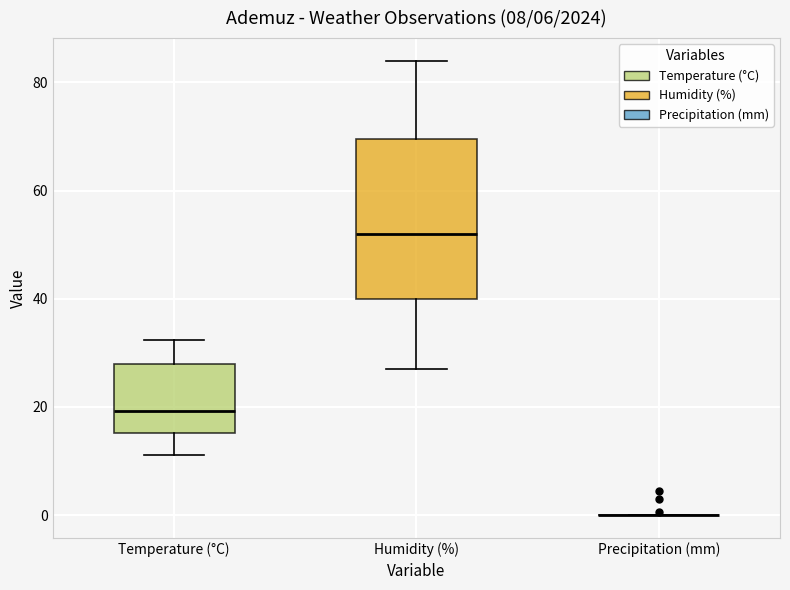

Which box is the tallest, from its lower edge to its upper edge?

Humidity (%)